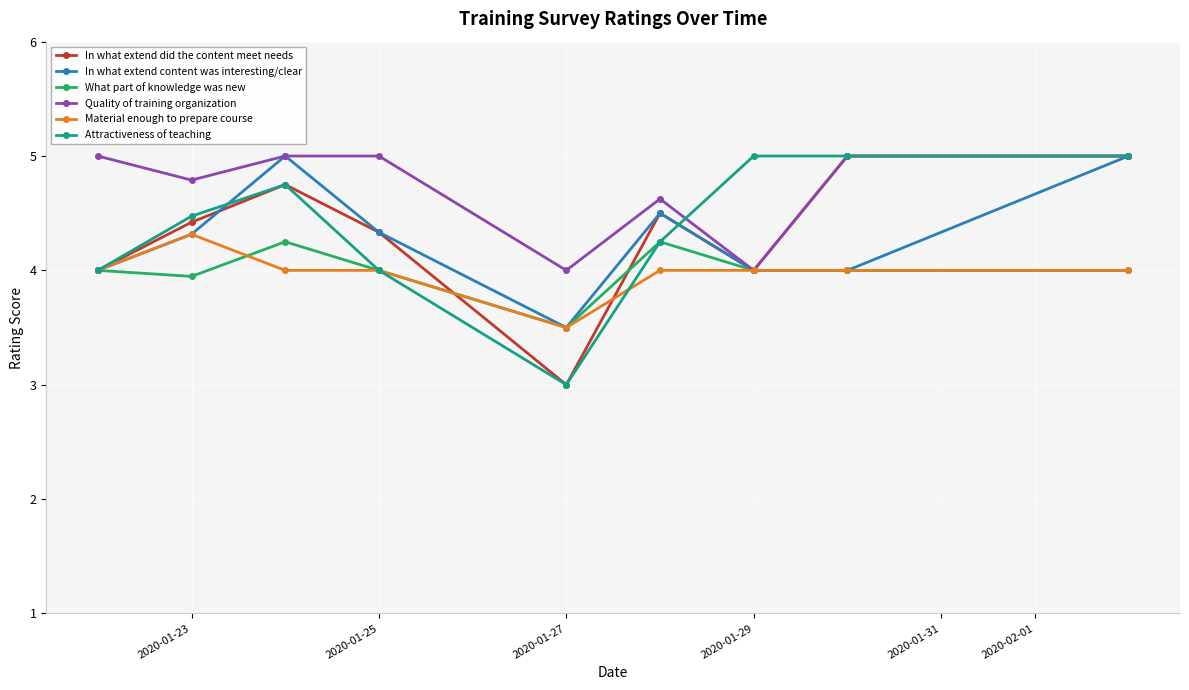

What is the value of the In what extend content was interesting/clear point at the 7th from the left?

4.0